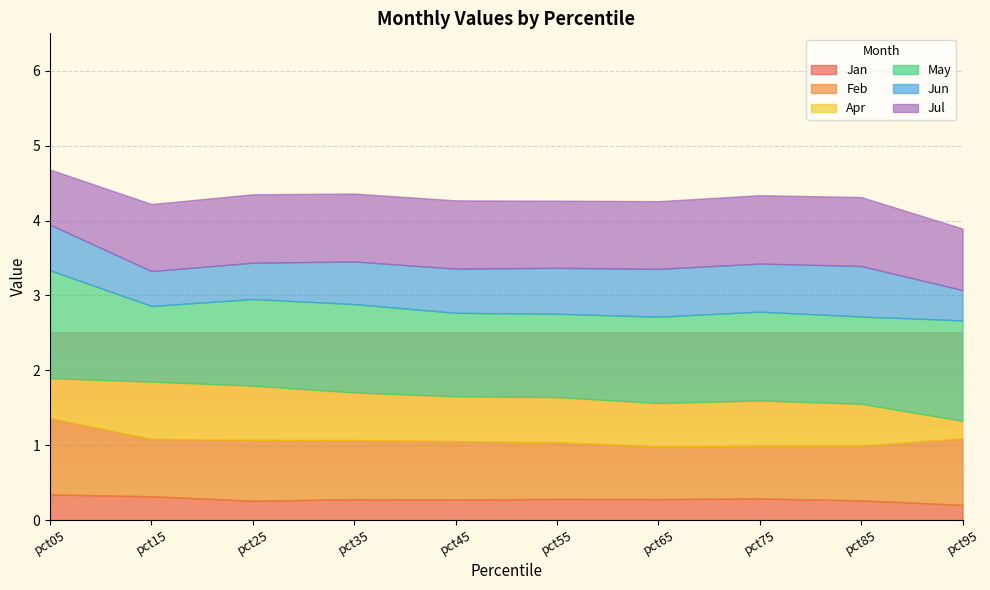

Rank the series at pct05 from highest to lowest value.

May, Feb, Jul, Jun, Apr, Jan